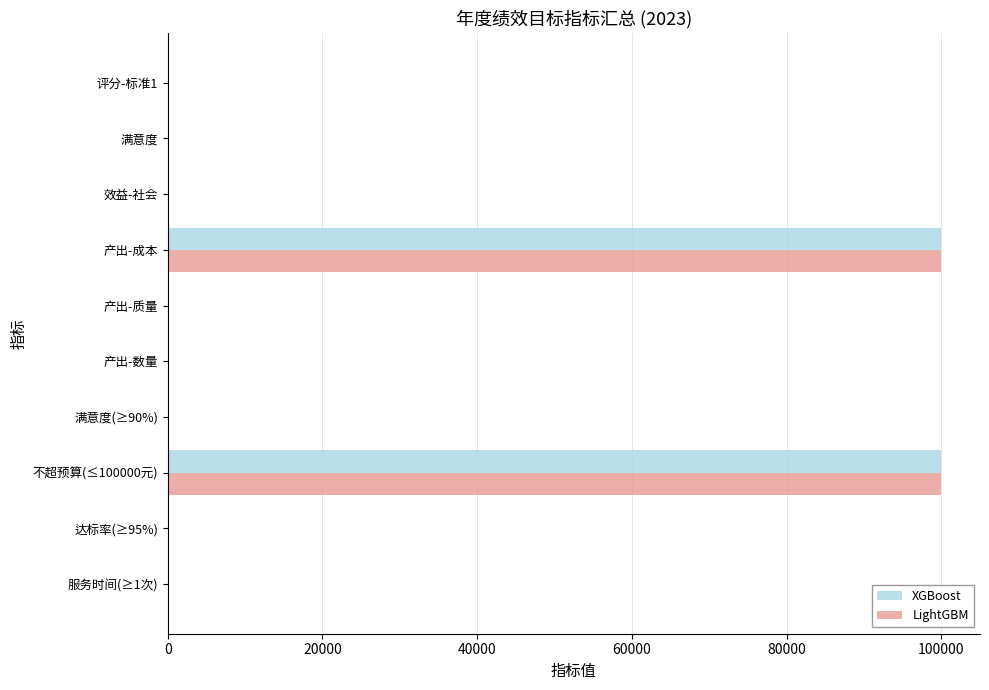

What is the greatest value displayed?

100000